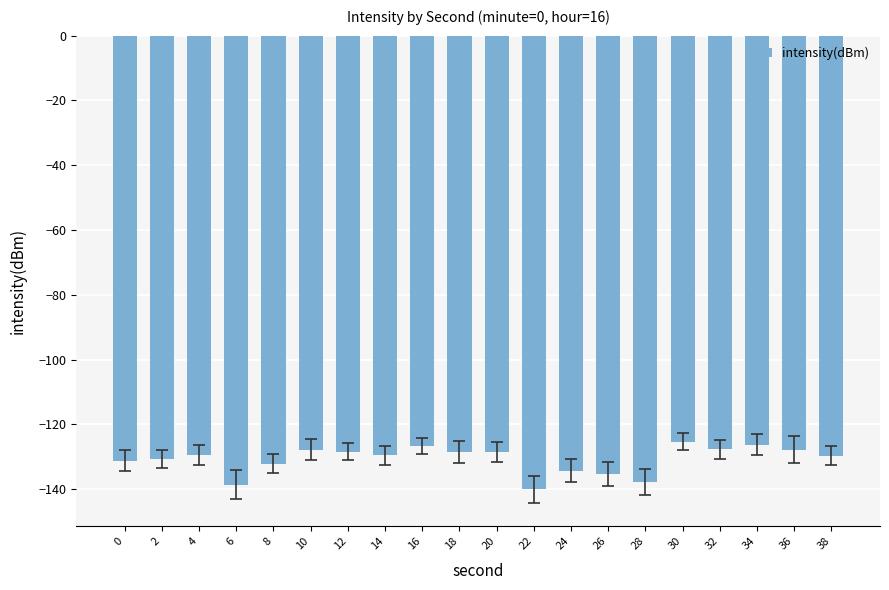

What is the value of the 12th bar from the left?

-140.0